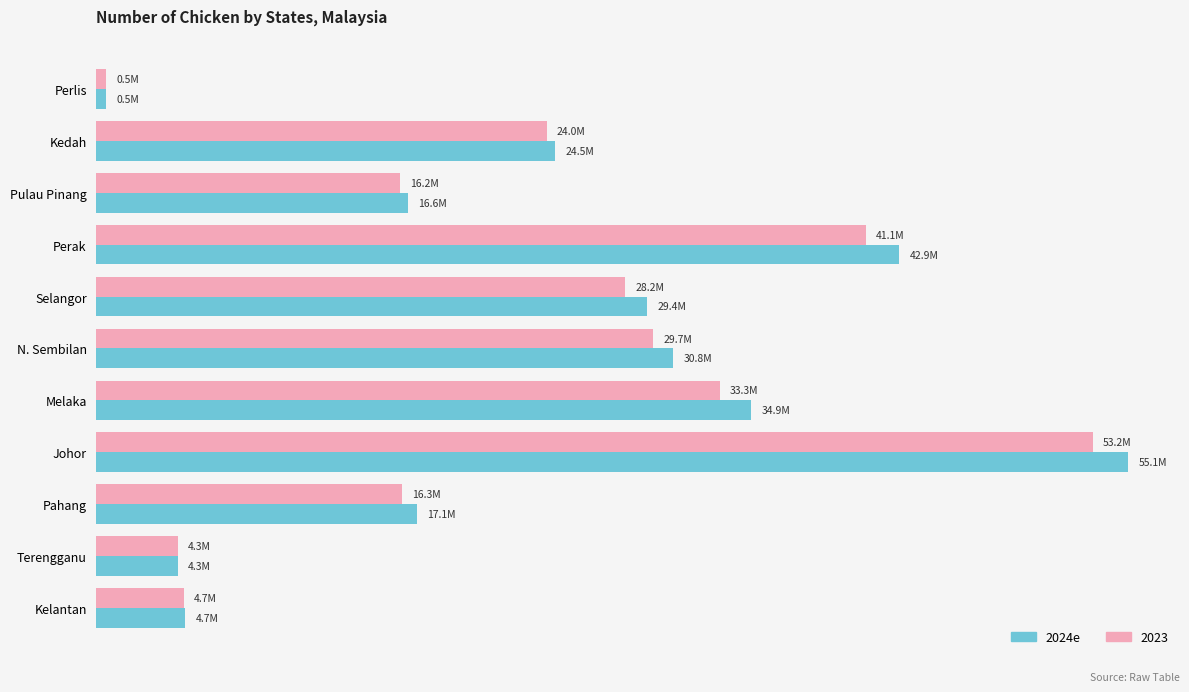

Reading left to right, transcribe all the data shown in this chart.

530609	24473430	16633268	42866242	29414462	30783282	34943095	55103317	17114789	4336629	4735680